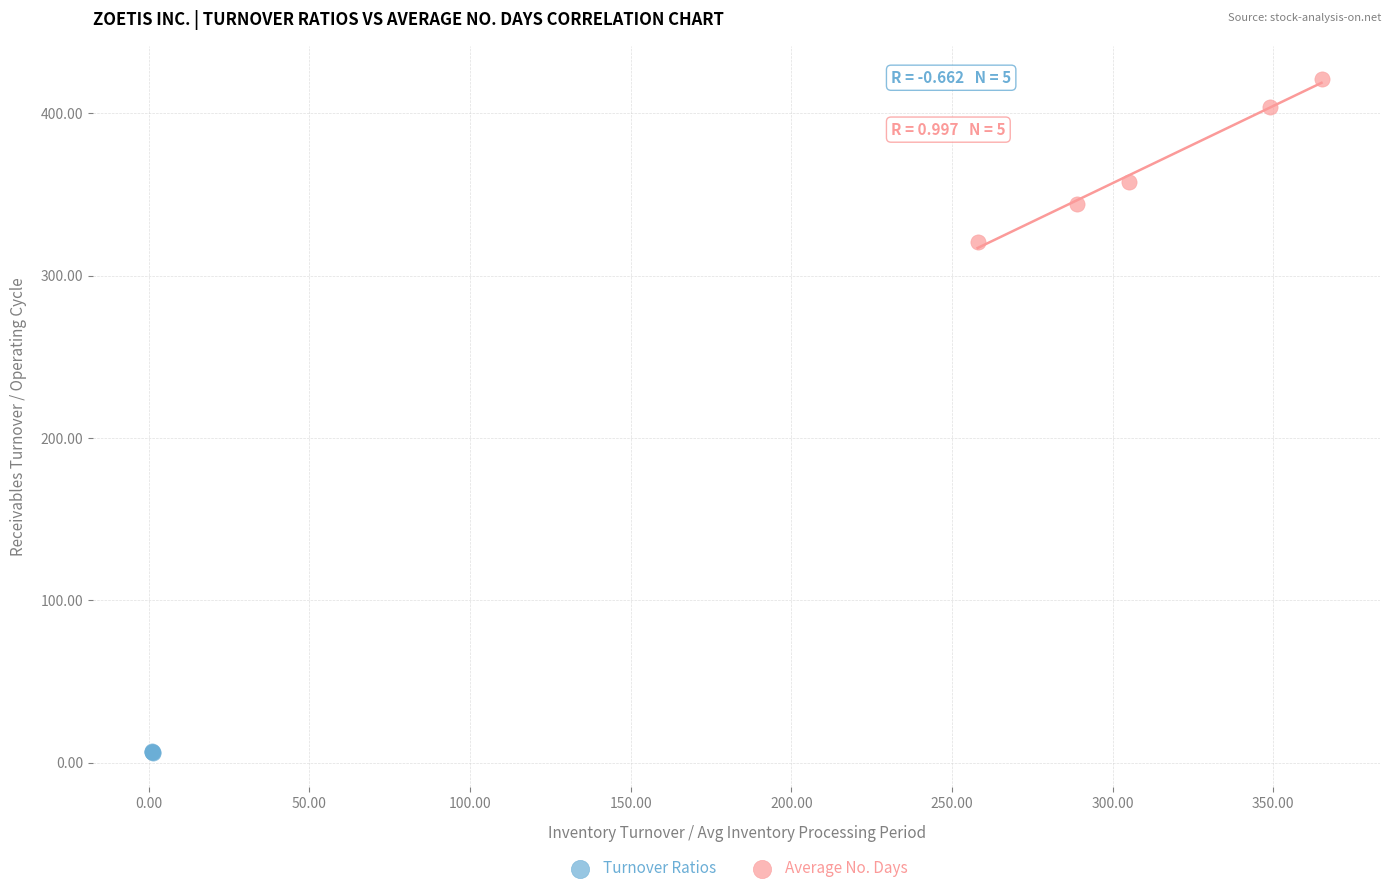

Which series contains the lowest Y value?

Turnover Ratios